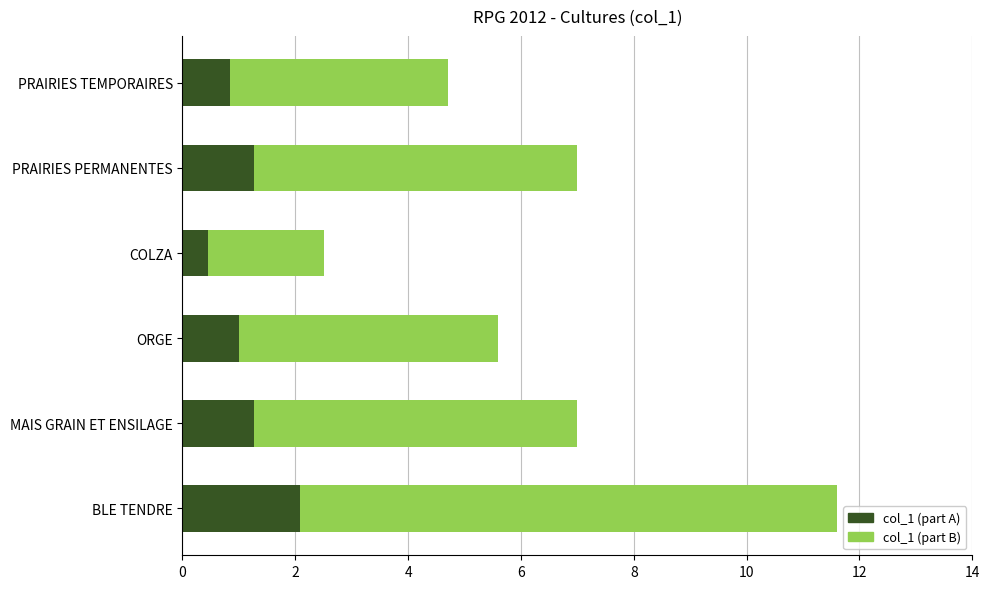

What is the maximum value for col_1 (part A)?

2.1